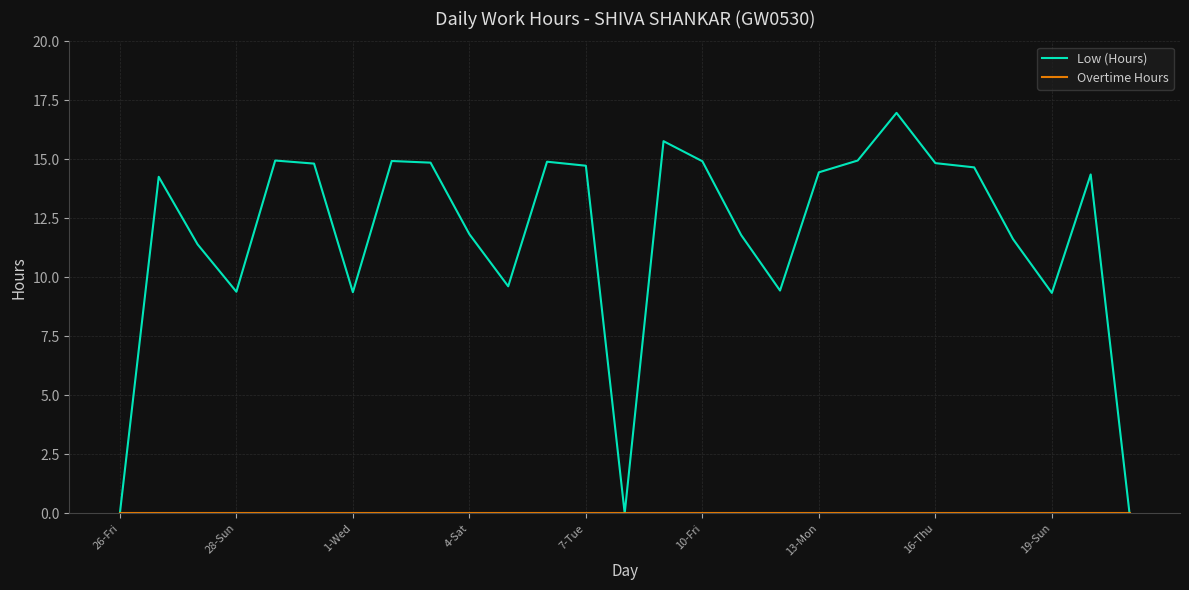

Which series has the widest spread of values?

Low (Hours)